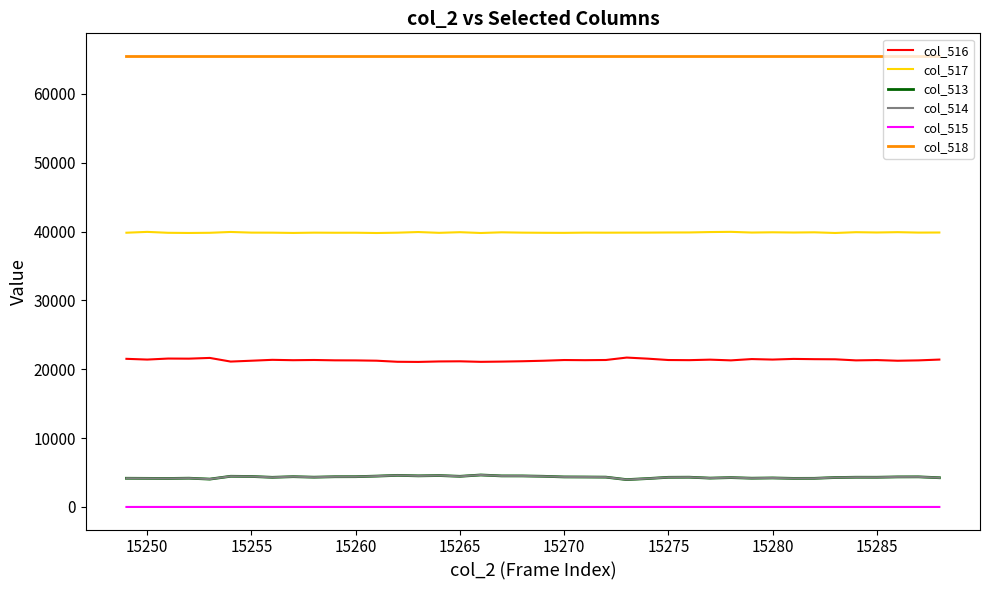

True or false: col_516 and col_515 cross at least once.

False